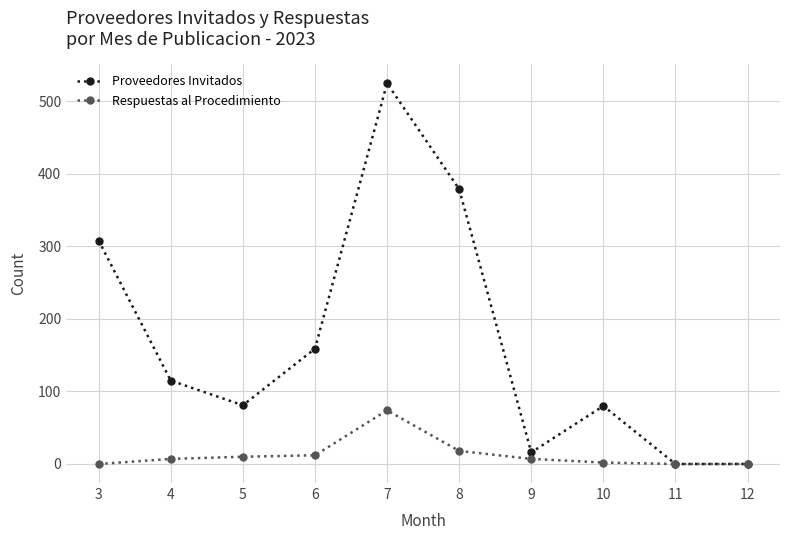

What is the difference between the second highest and minimum values in the Proveedores Invitados series?

379